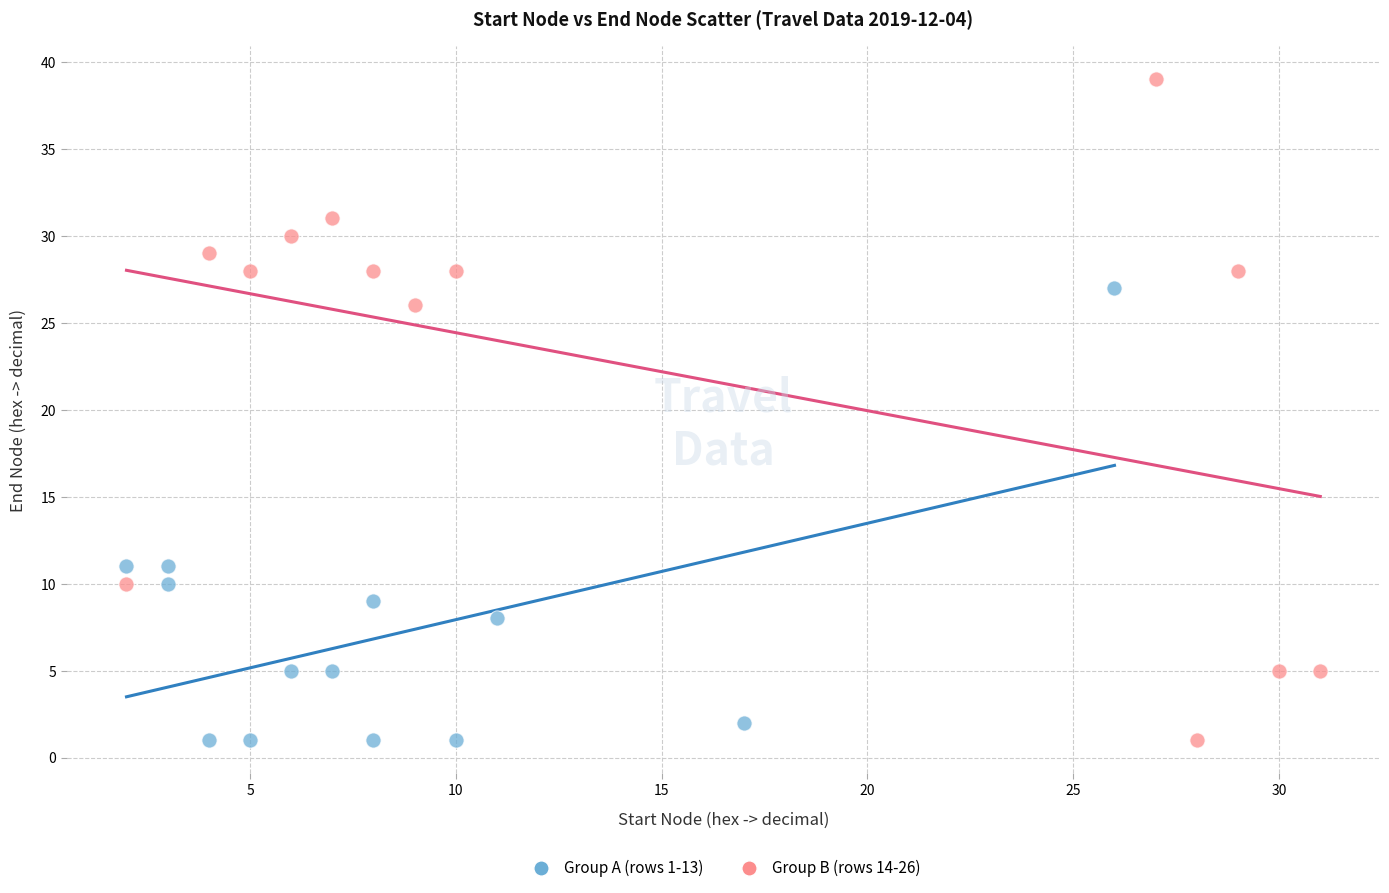

Which series has the widest spread of Y values?

Group B (rows 14-26)